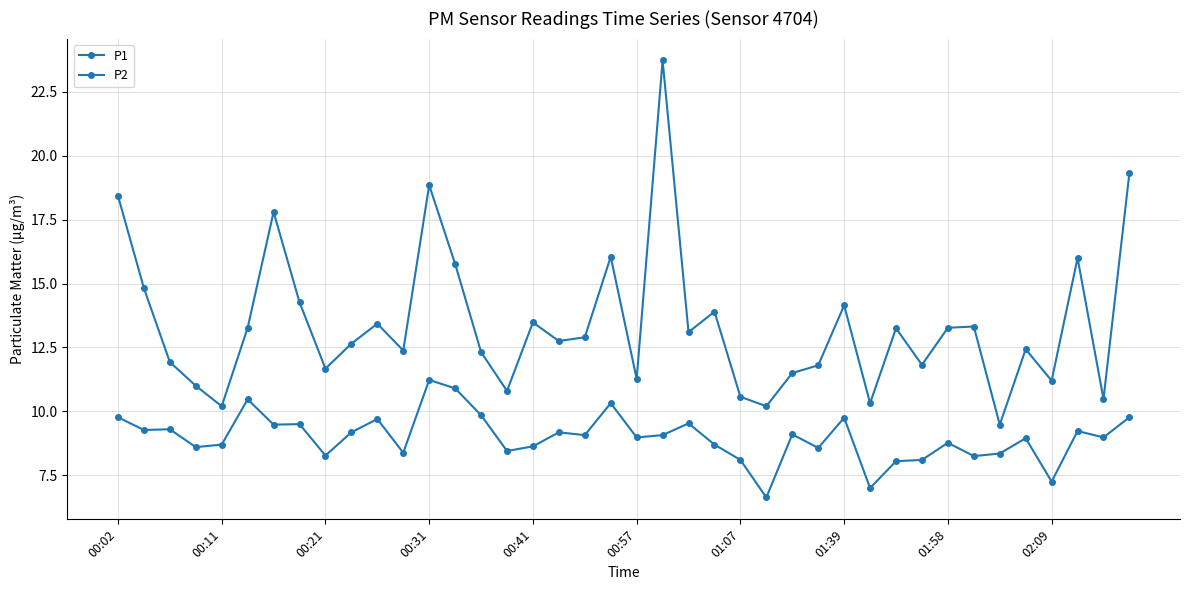

Rank the series by their maximum value, from lowest to highest.

P2, P1